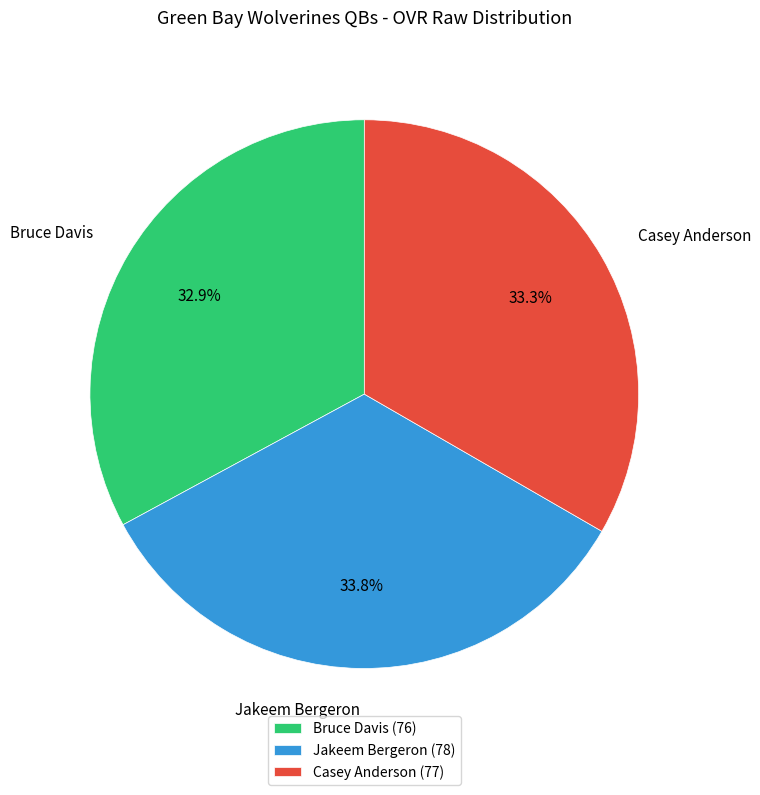

Does Bruce Davis represent more than half of the total?

No